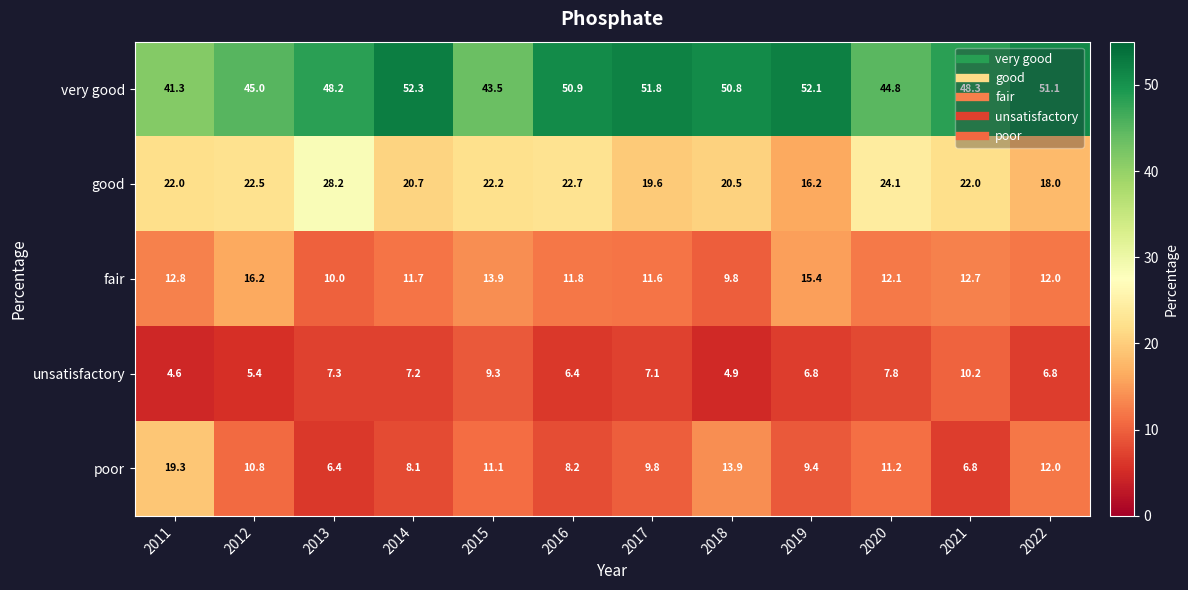

What is the sum of all fair values?

150.0